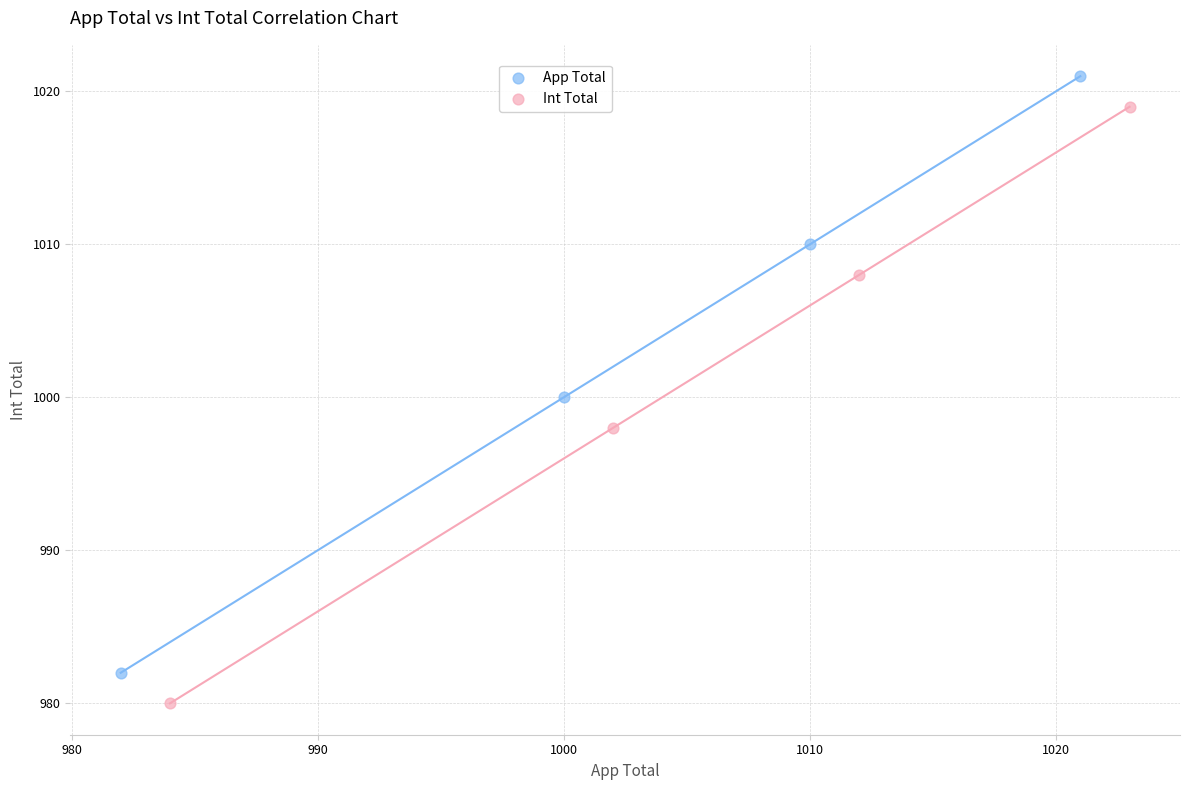

Which series contains the lowest Y value?

Int Total